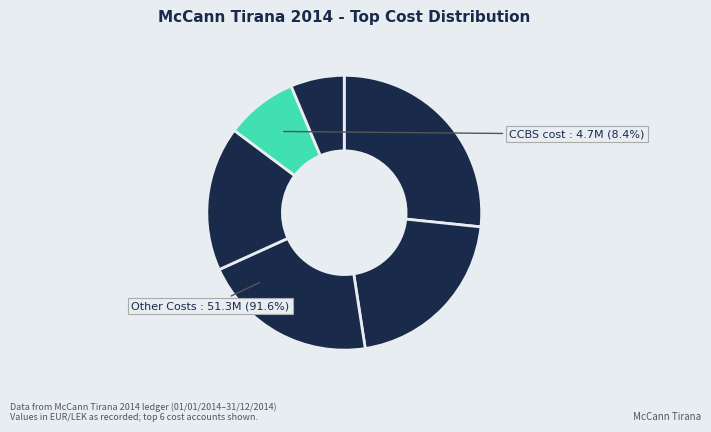

How many slices are in this pie chart?

6